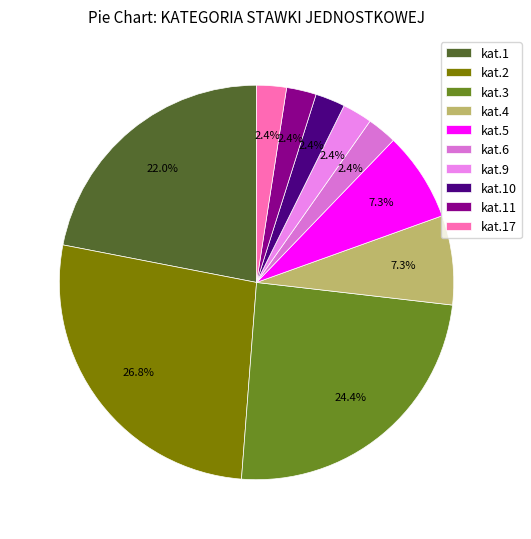

How many slices are in this pie chart?

10